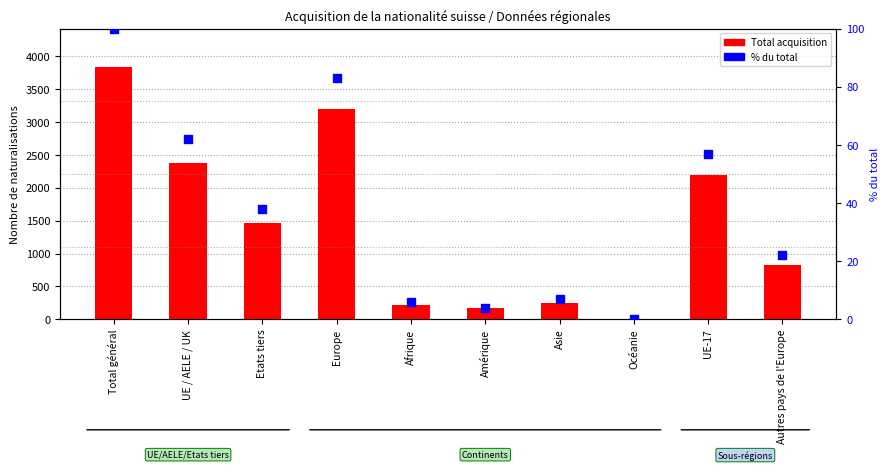

What is the total value across all series at Océanie?

10